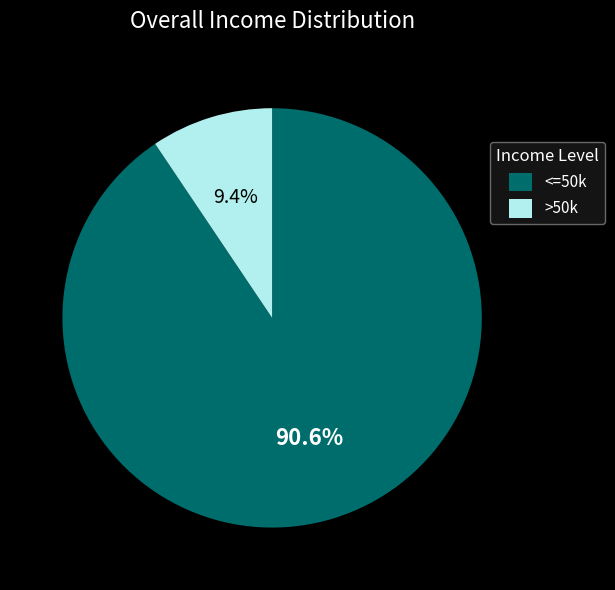

Count the number of slices in the pie.

2